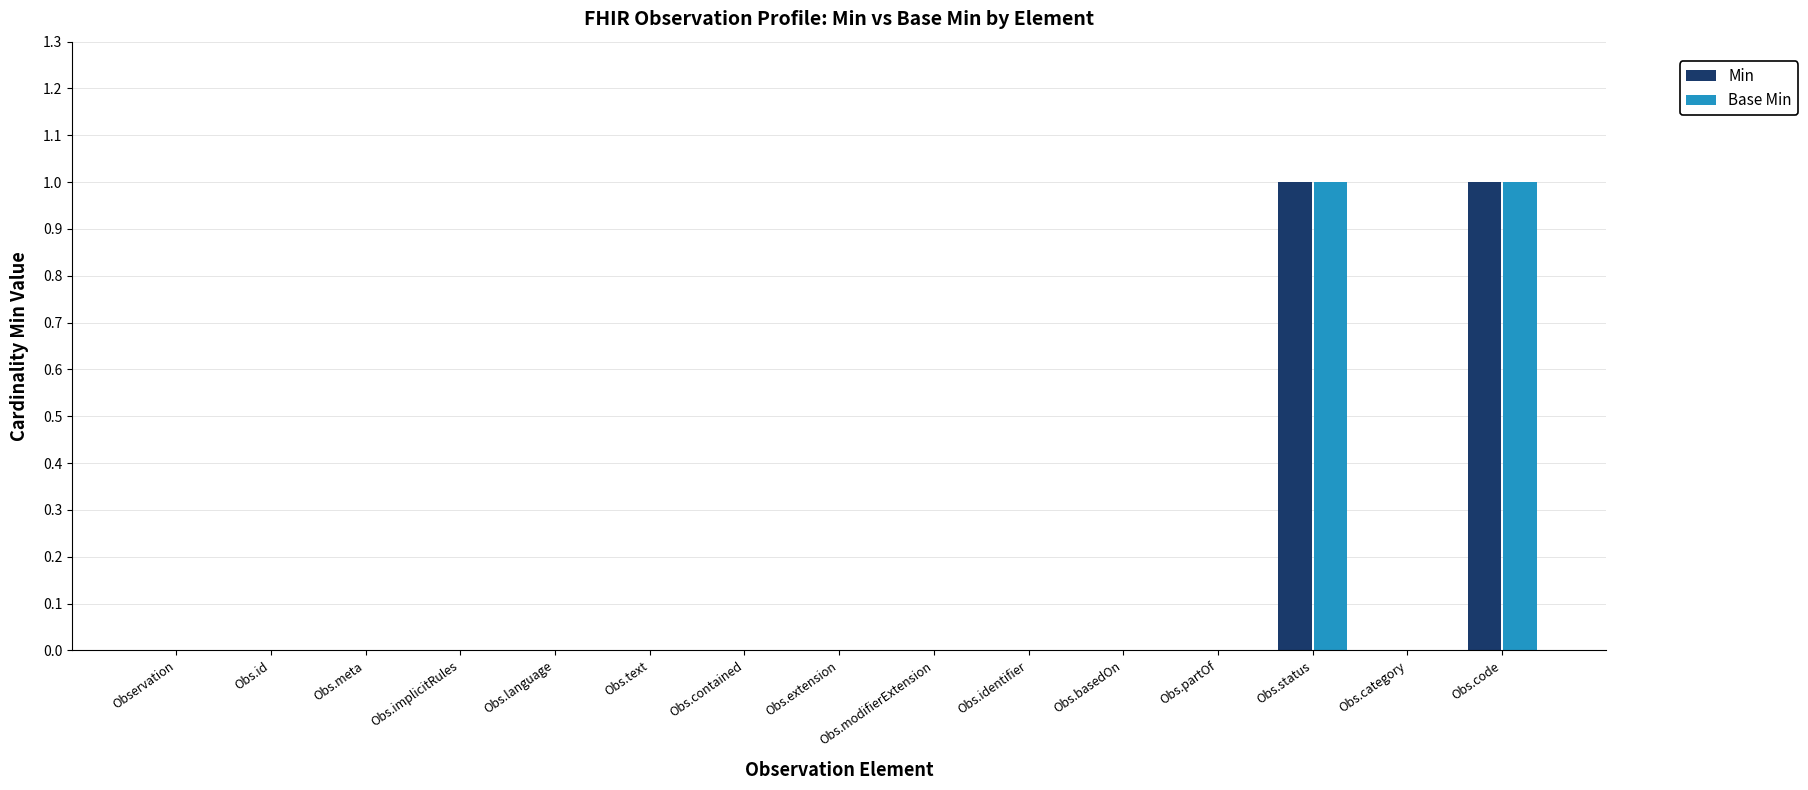

Is it true that Min equals 1 at Obs.code?

True